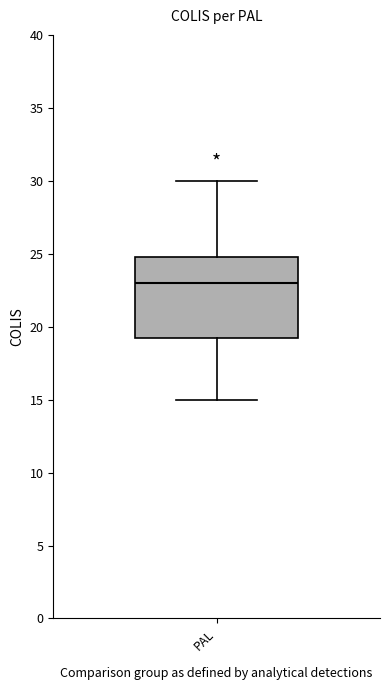

Where does the lower whisker of the box for PAL end on the y-axis? The values are not printed on the chart, so give them approximately, as read against the axis.

15.0